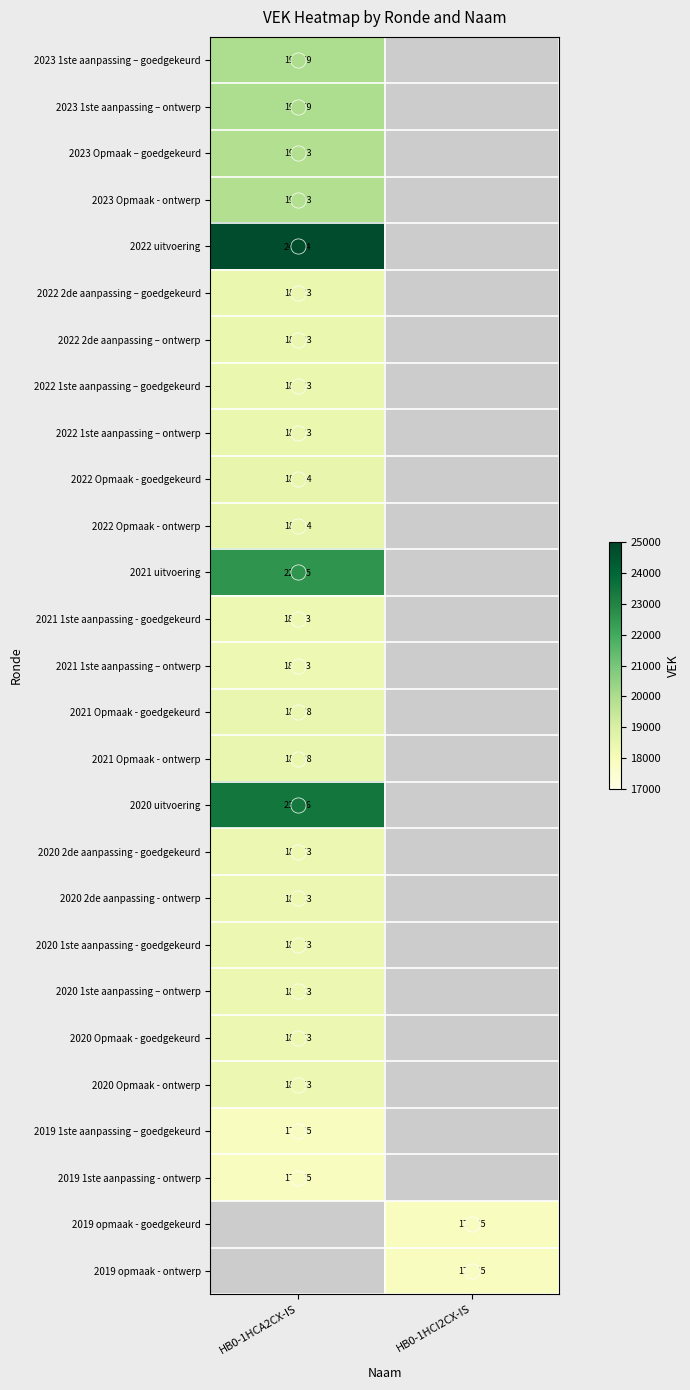

What is the greatest value displayed?

24774.0